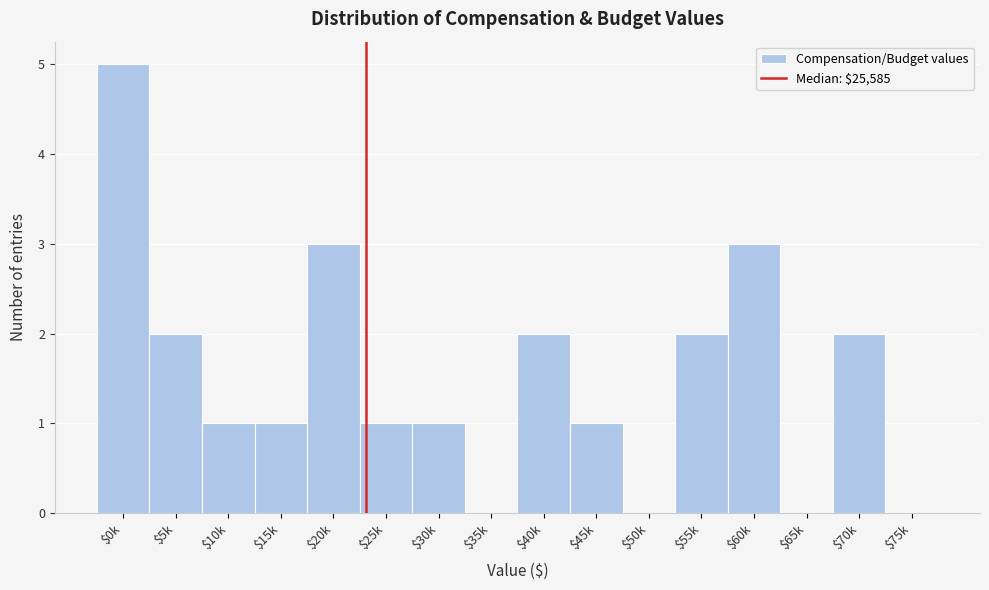

What is the maximum value shown in the chart?

5